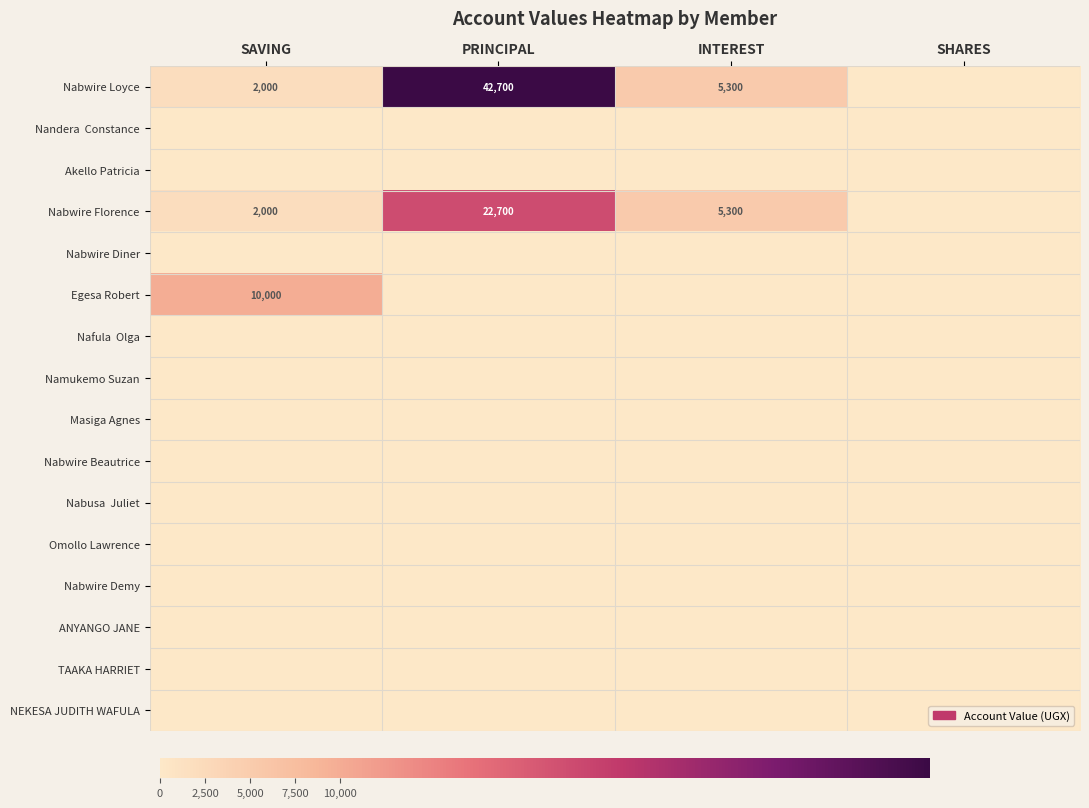

How many data points does each series have?

4